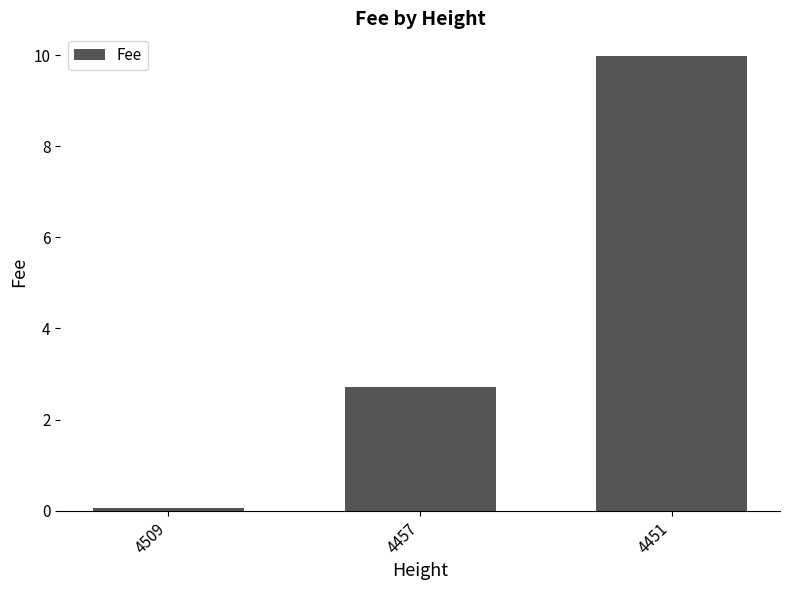

What is the maximum value shown in the chart?

10.0